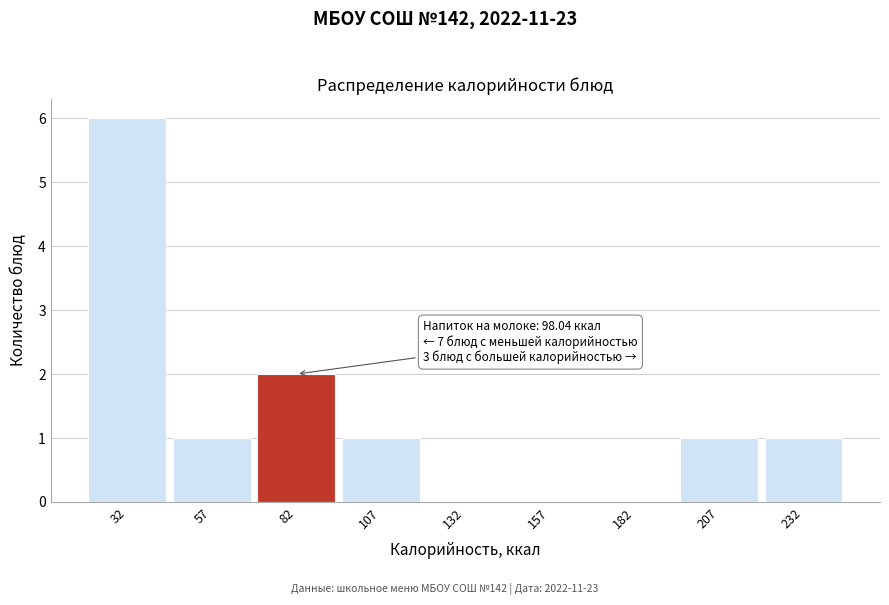

Reading right to left, what are all the values shown in this chart?

232=1	207=1	182=0	157=0	132=0	107=1	82=2	57=1	32=6